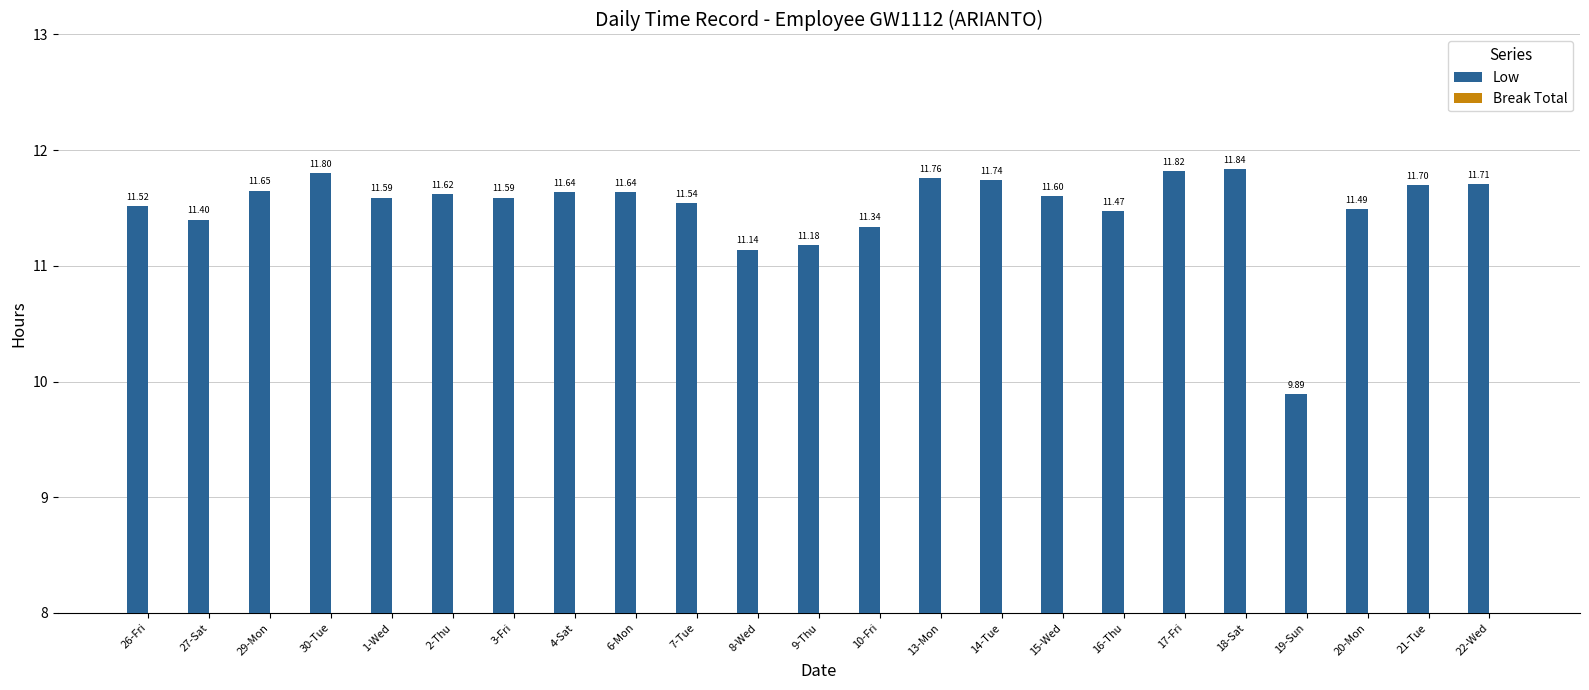

What is the label of the 8th bar from the left?

4-Sat